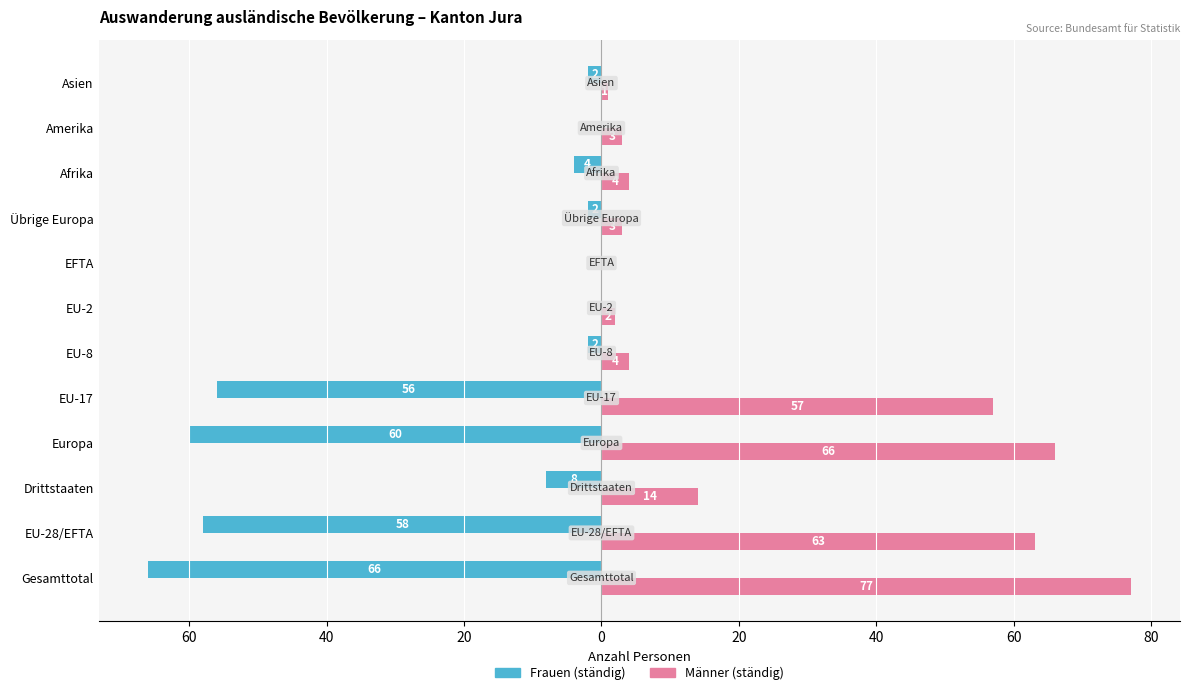

What is the greatest value displayed?

77